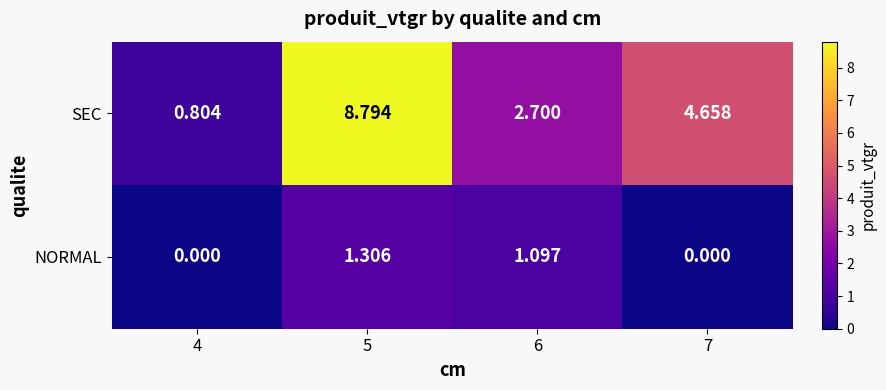

Which series has the largest range (max minus min)?

SEC